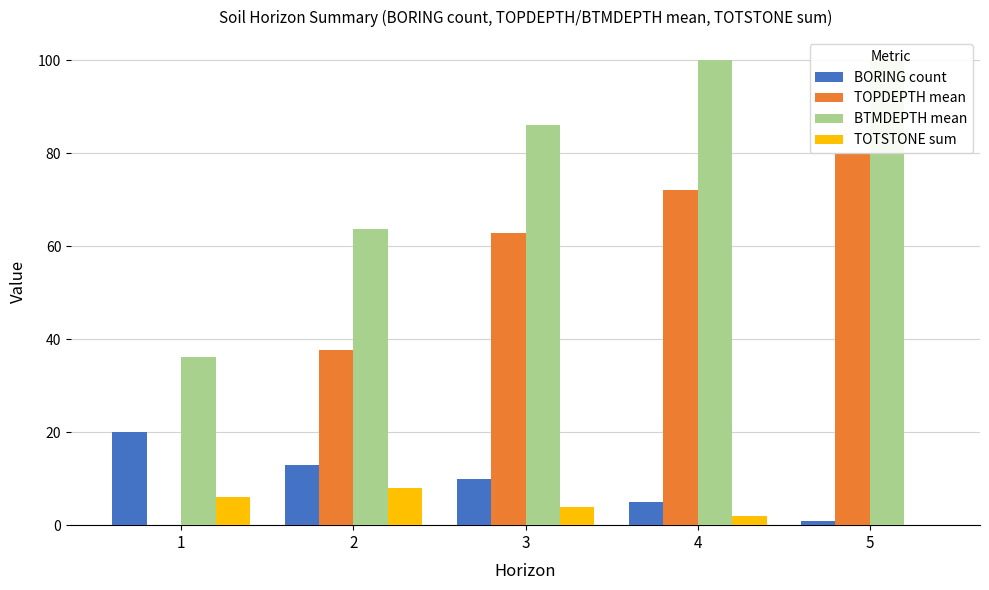

Is the value of BORING count at 4 greater than the value of BTMDEPTH mean at 1?

No